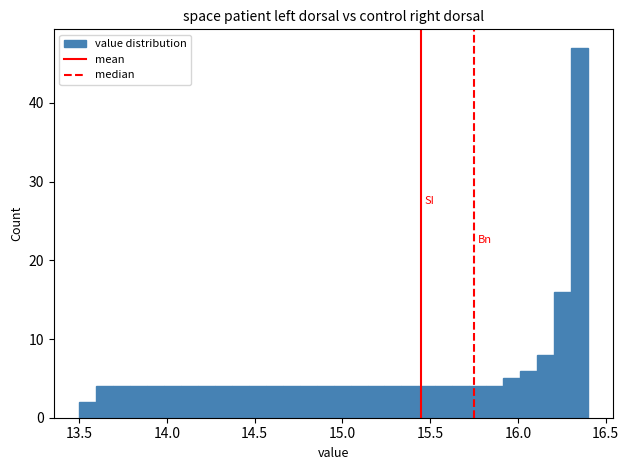

Read against the x-axis, roughly where is the centre of the tallest bar?

16.35